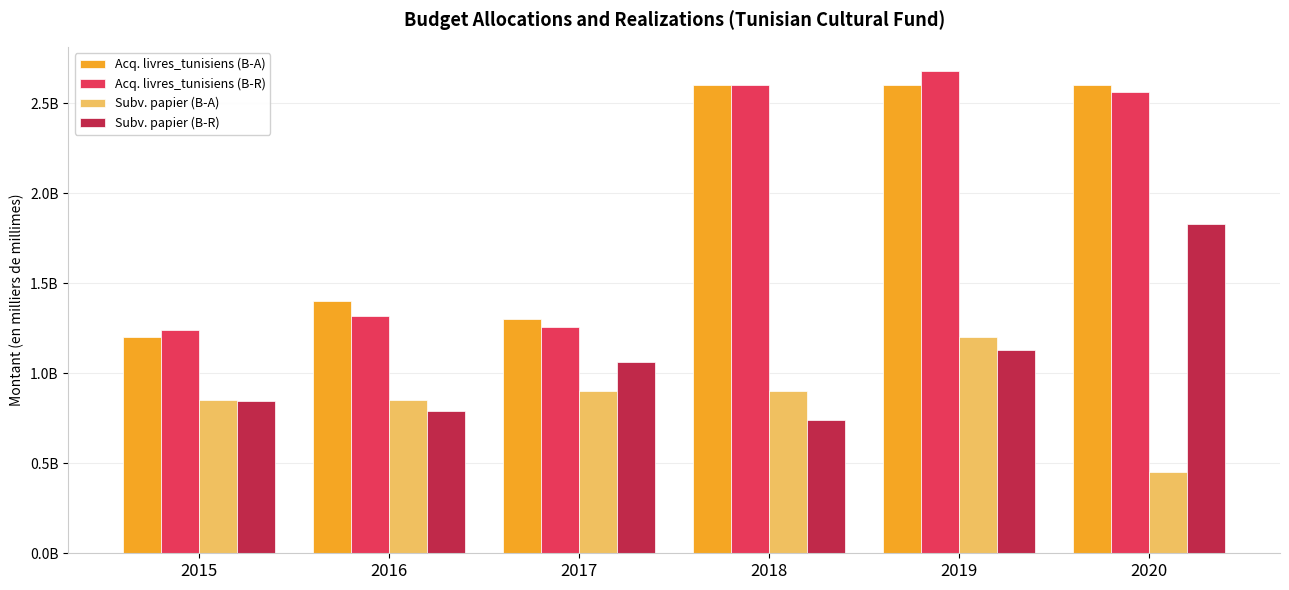

List the labels in order of Acq. livres_tunisiens (B-A) value, largest first.

2018, 2019, 2020, 2016, 2017, 2015